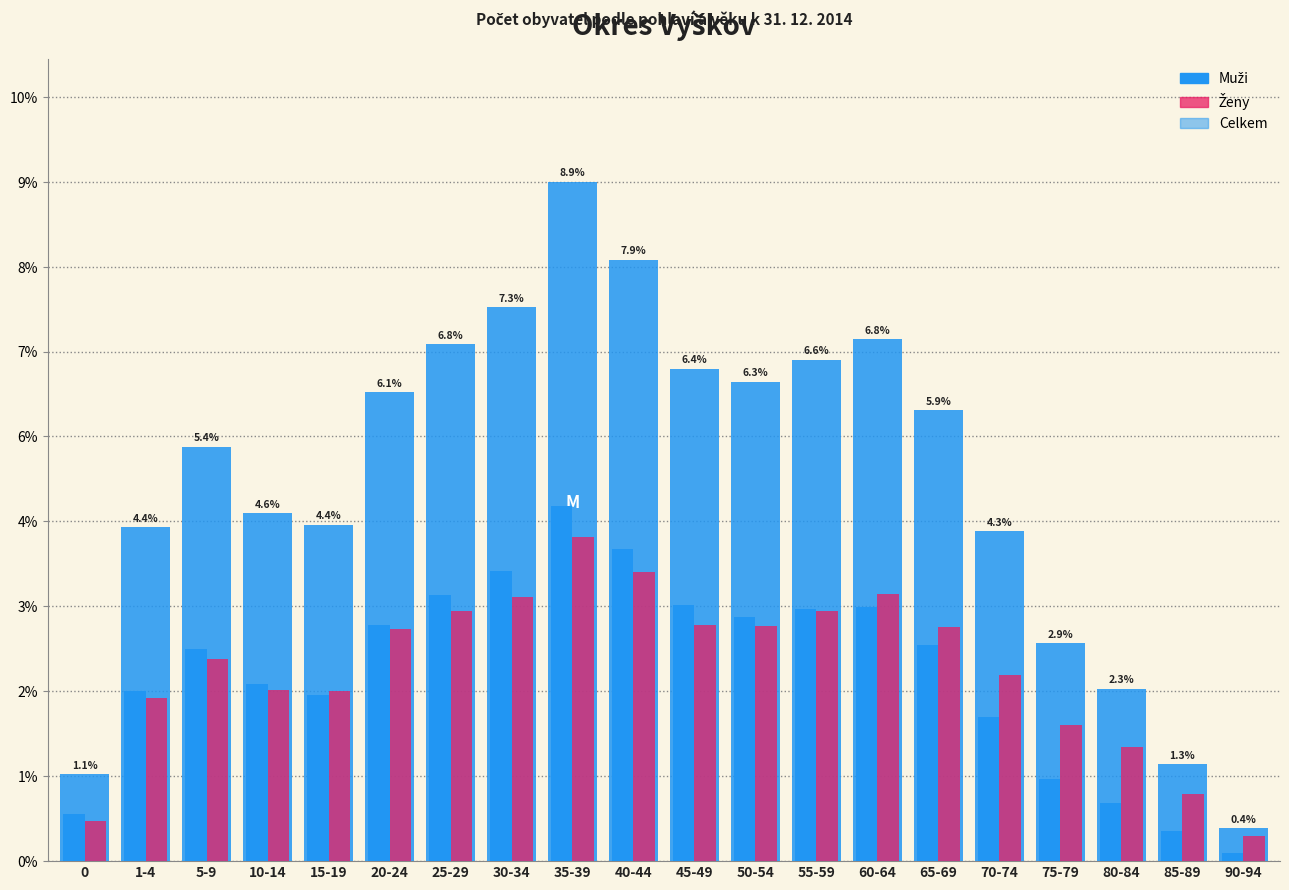

Does the chart contain stacked bars?

No